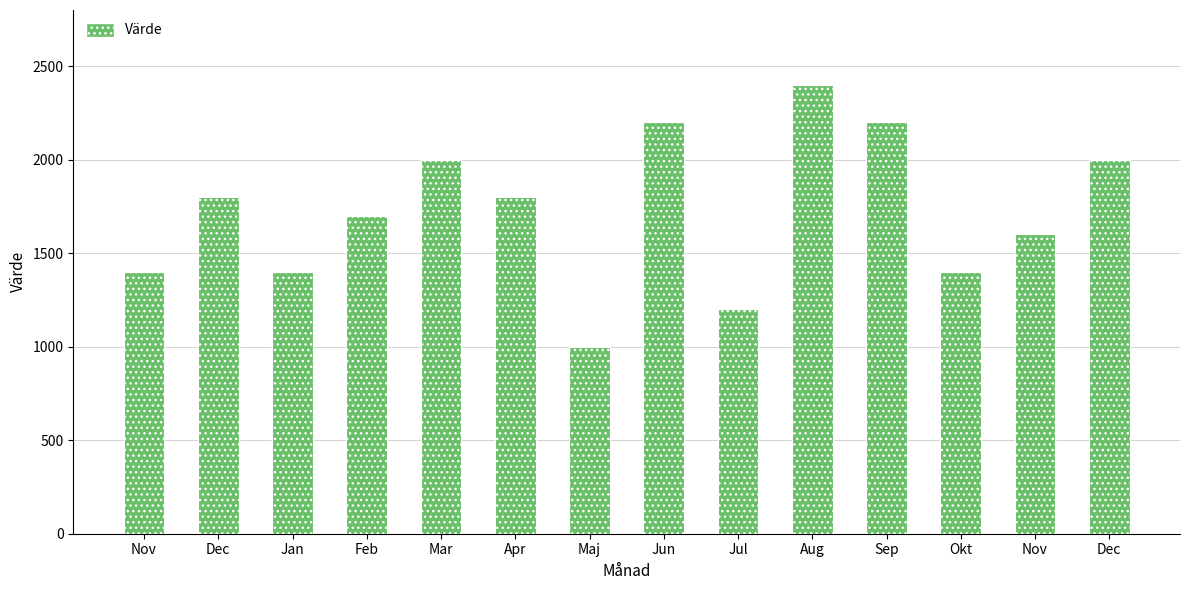

How many bars are there in total?

14